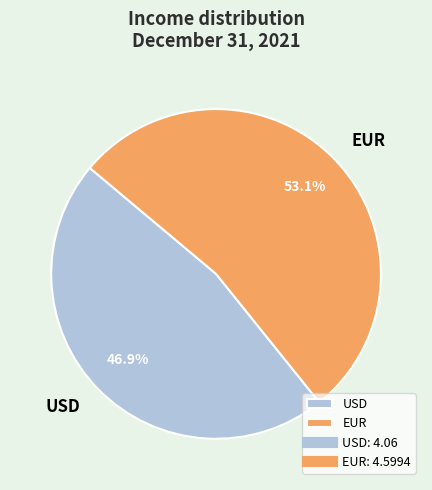

What is the largest slice in the pie chart?

EUR